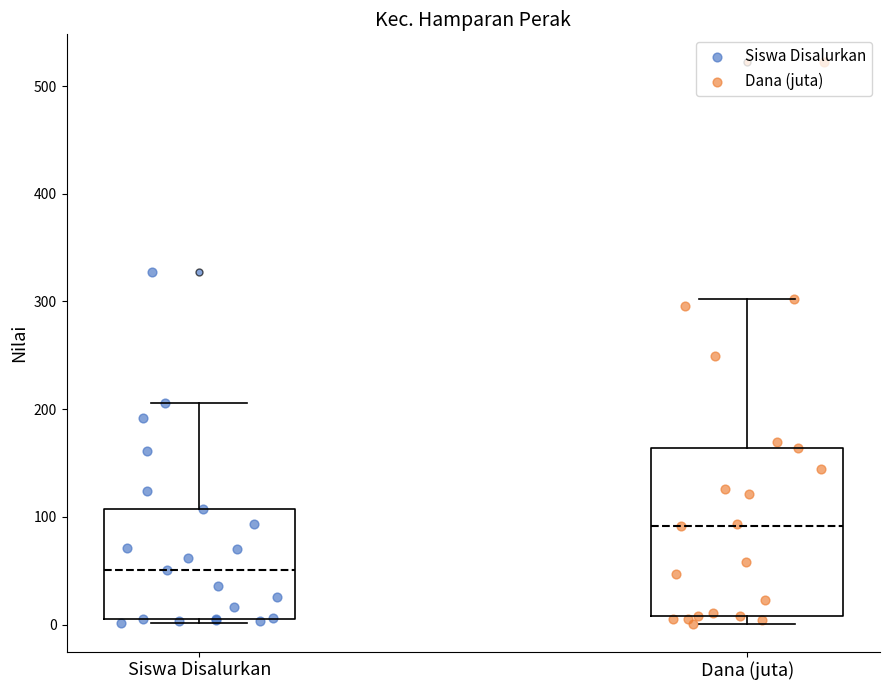

Where is the lower edge of the box for Siswa Disalurkan on the y-axis? The values are not printed on the chart, so give them approximately, as read against the axis.

10